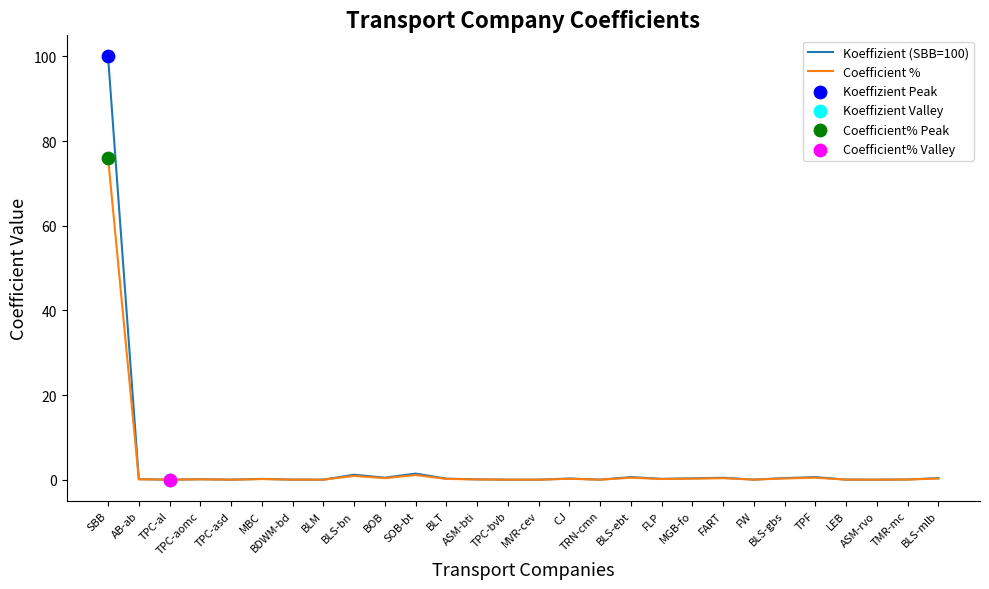

What is the difference between the highest and lowest values at SBB?

23.9